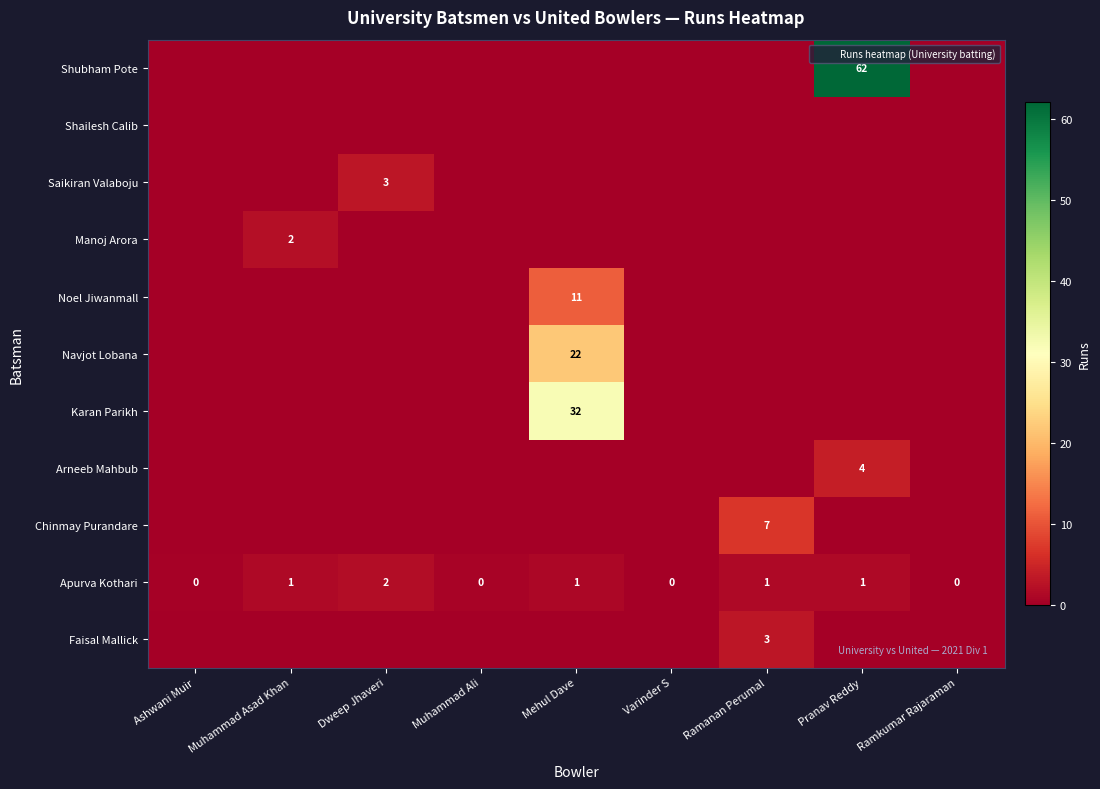

What is the total value across all series at Ashwani Muir?

0.4